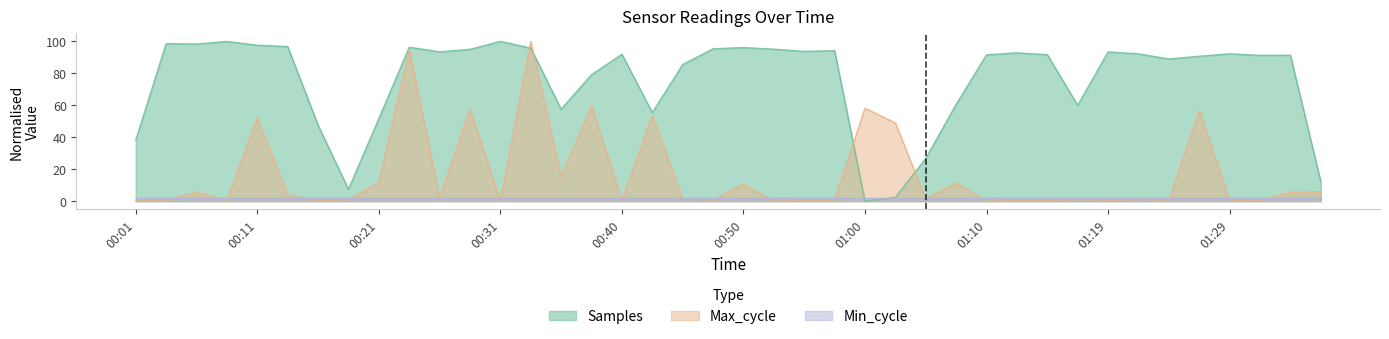

Does the chart display data point markers on the line(s)?

No